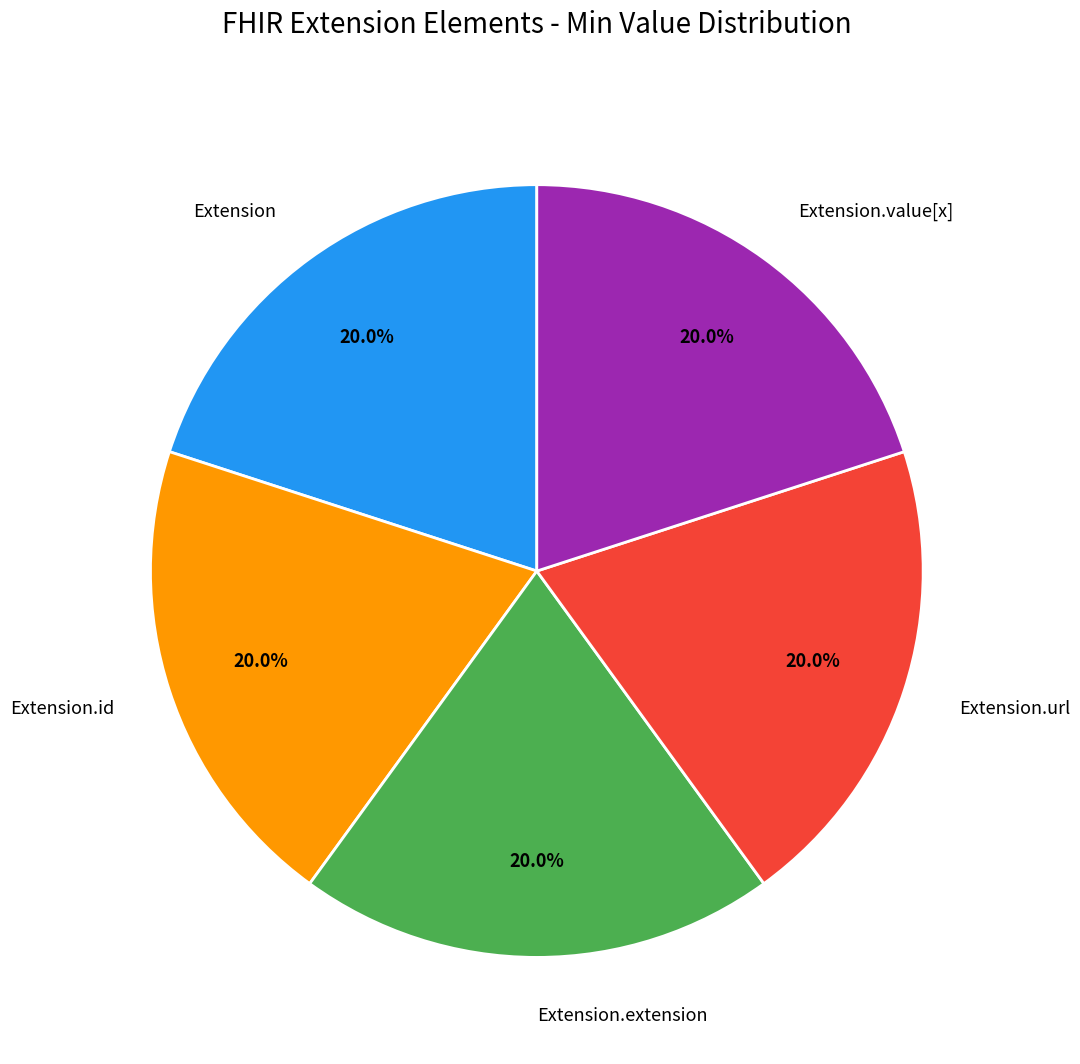

How many slices are in this pie chart?

5